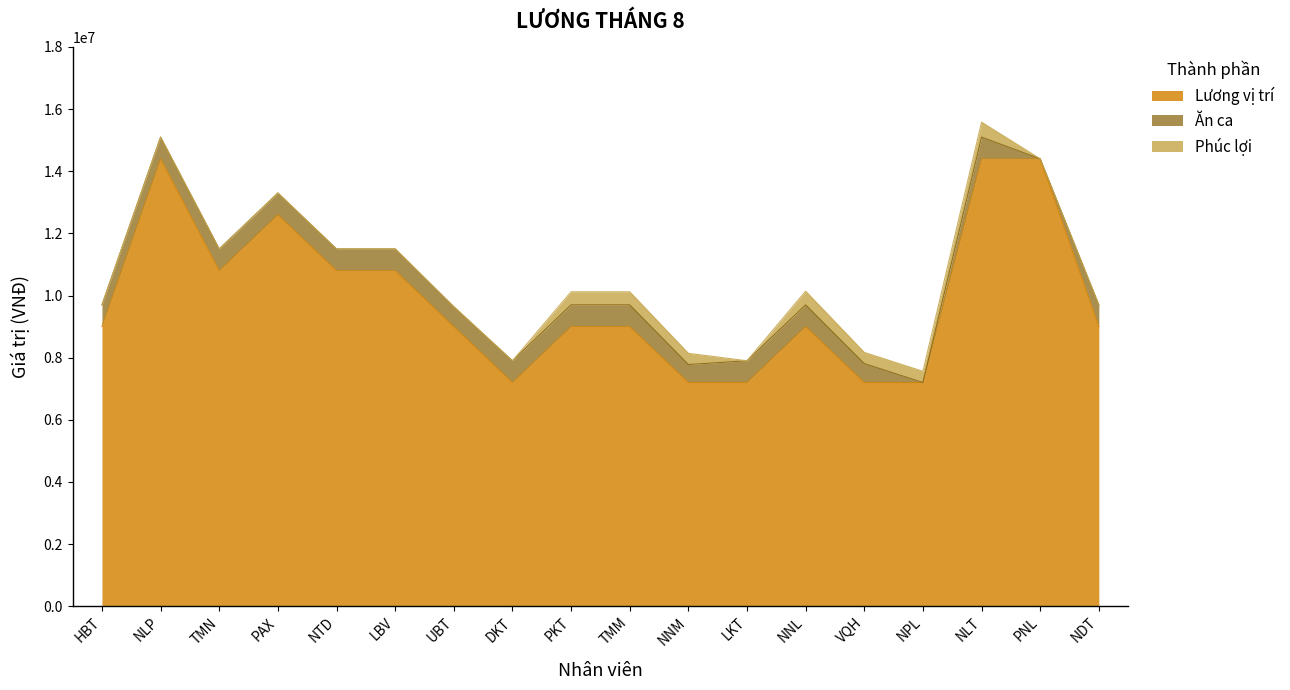

Where do Ăn ca and Phúc lợi first cross each other?

VQH and NPL